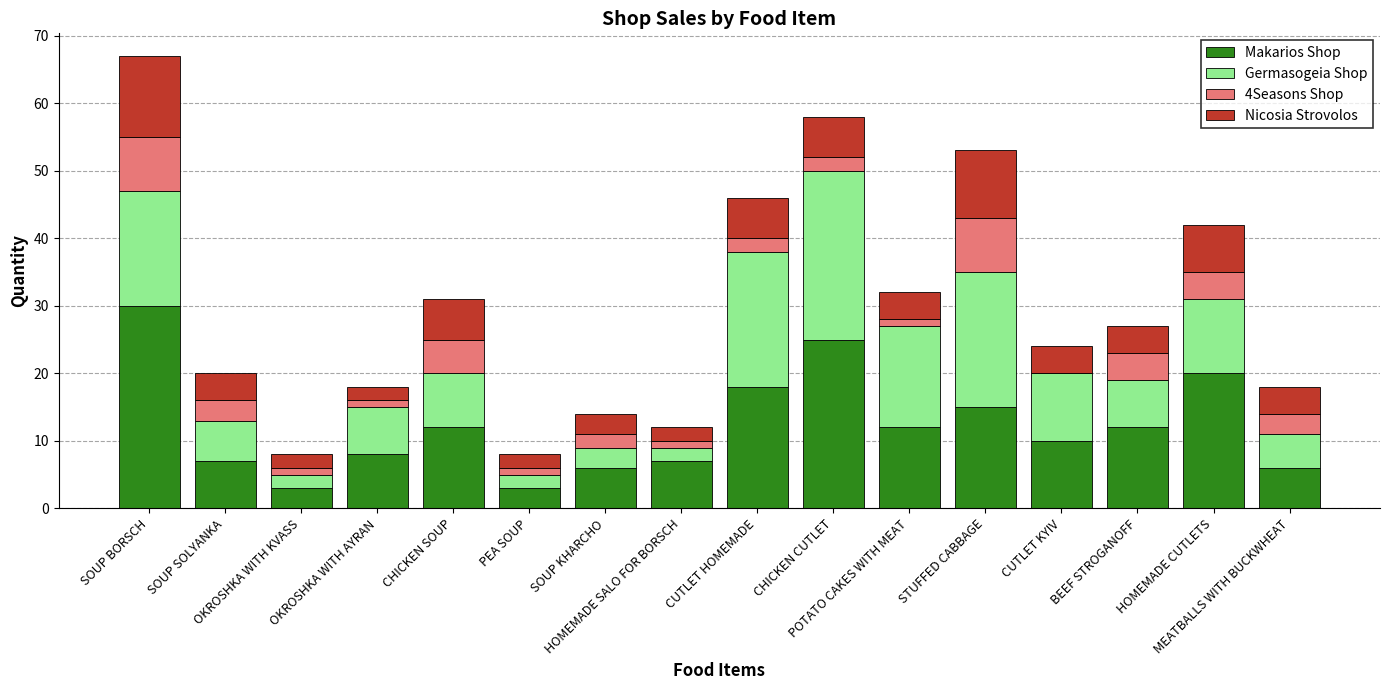

What is the maximum value for Makarios Shop?

30